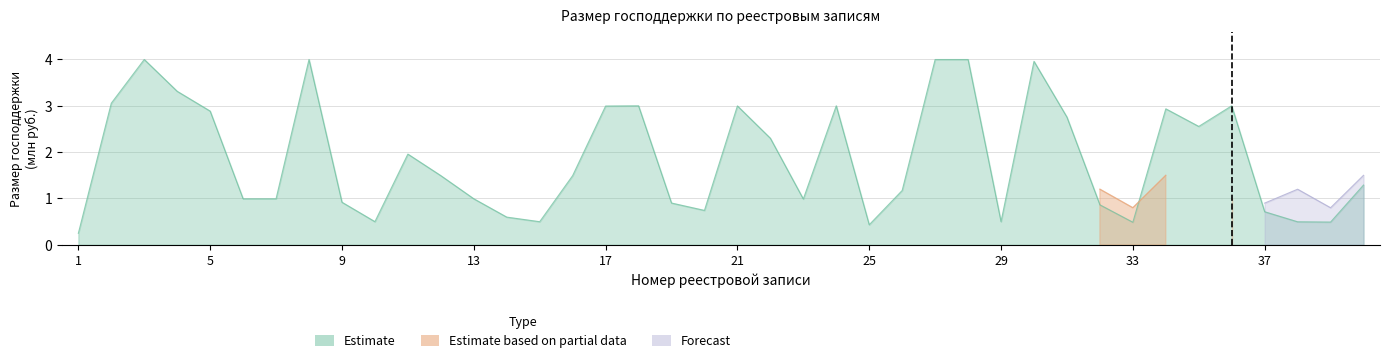

Which series ends up on top after the final intersection of Прогноз and Частичные данные?

Прогноз